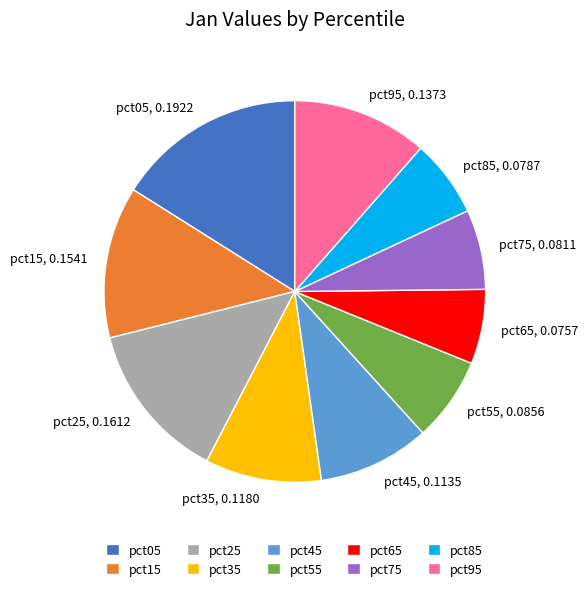

True or false: pct35 accounts for 1% of the total.

False